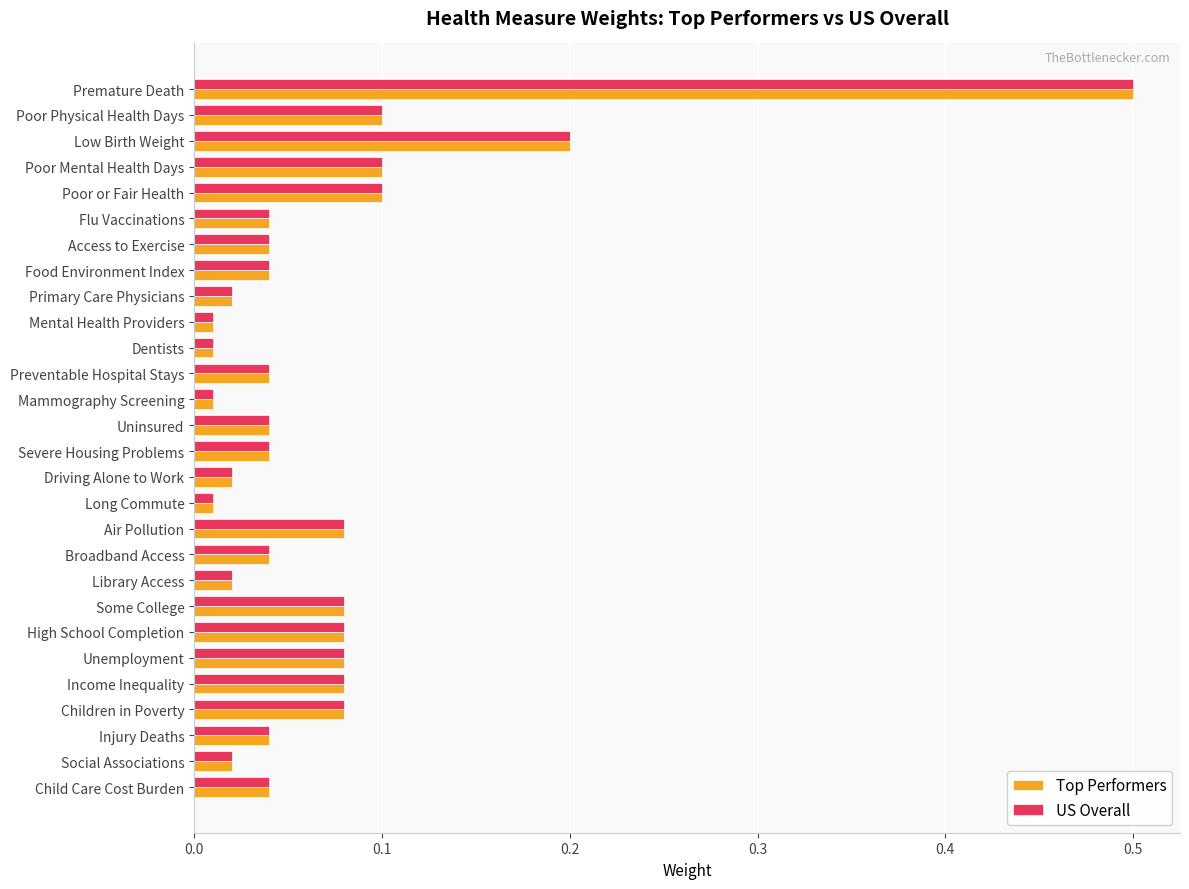

The value of Top Performers at Low Birth Weight is 0.1. True or false?

False